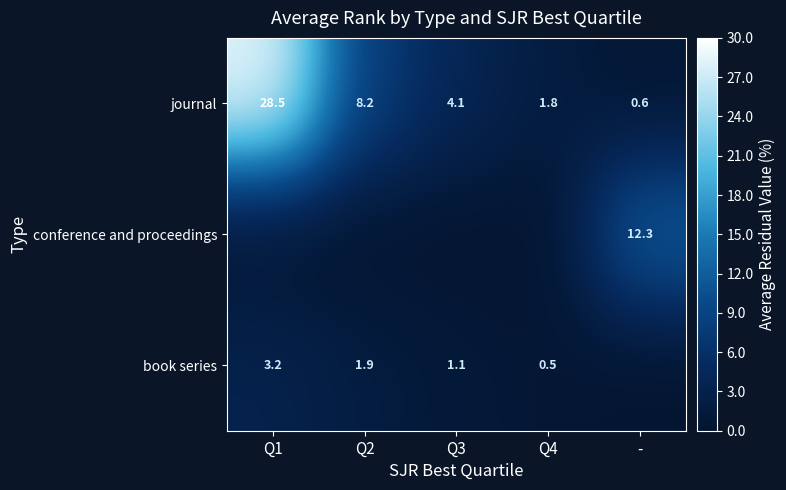

Is it true that journal equals 2.5 at Q3?

False